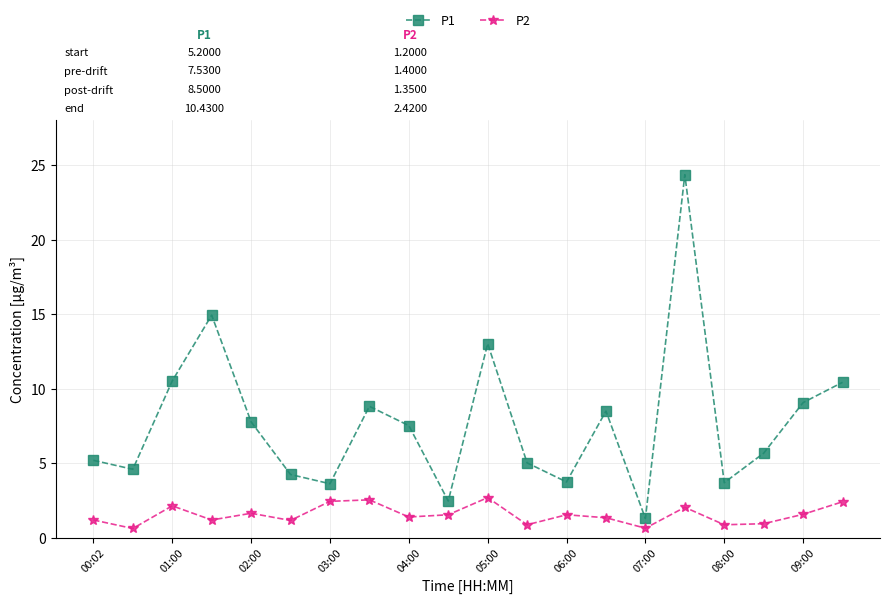

What is the sum of all P2 values?

31.0